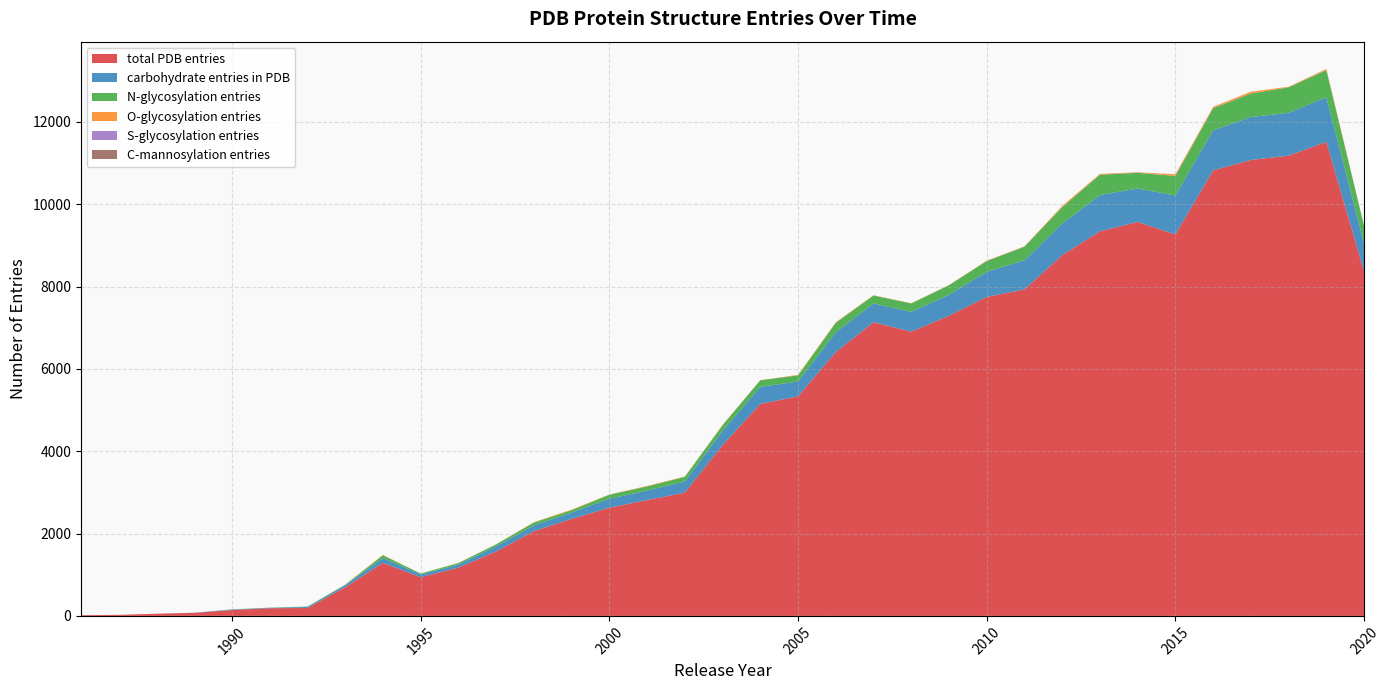

Reading right to left, what are all the values shown in this chart?

total PDB entries: 2020=8364	2019=11515	2018=11179	2017=11074	2016=10820	2015=9265	2014=9568	2013=9341	2012=8761	2011=7929	2010=7747	2009=7291	2008=6904	2007=7134	2006=6408	2005=5334	2004=5149	2003=4147	2002=2994	2001=2814	2000=2627	1999=2356	1998=2057	1997=1565	1996=1172	1995=941	1994=1289	1993=696	1992=192	1991=187	1990=142	1989=74	1988=53	1987=25	1986=18
carbohydrate entries in PDB: 2020=686	2019=1085	2018=1040	2017=1042	2016=974	2015=946	2014=813	2013=881	2012=766	2011=710	2010=611	2009=510	2008=482	2007=454	2006=482	2005=358	2004=416	2003=346	2002=271	2001=230	2000=218	1999=154	1998=142	1997=127	1996=75	1995=65	1994=118	1993=49	1992=25	1991=10	1990=13	1989=4	1988=0	1987=0	1986=0
N-glycosylation entries: 2020=415	2019=654	2018=619	2017=573	2016=536	2015=475	2014=381	2013=494	2012=398	2011=328	2010=262	2009=230	2008=203	2007=194	2006=228	2005=150	2004=158	2003=137	2002=112	2001=101	2000=99	1999=58	1998=69	1997=45	1996=36	1995=23	1994=66	1993=12	1992=10	1991=4	1990=4	1989=0	1988=0	1987=0	1986=0
O-glycosylation entries: 2020=11	2019=23	2018=14	2017=42	2016=30	2015=40	2014=9	2013=20	2012=30	2011=9	2010=8	2009=6	2008=6	2007=7	2006=15	2005=12	2004=3	2003=8	2002=8	2001=12	2000=5	1999=14	1998=9	1997=4	1996=4	1995=1	1994=9	1993=3	1992=0	1991=0	1990=0	1989=0	1988=0	1987=0	1986=0
S-glycosylation entries: 2020=0	2019=1	2018=0	2017=0	2016=0	2015=2	2014=2	2013=0	2012=0	2011=1	2010=0	2009=0	2008=0	2007=0	2006=0	2005=0	2004=0	2003=2	2002=0	2001=0	2000=0	1999=0	1998=0	1997=0	1996=0	1995=0	1994=0	1993=0	1992=0	1991=0	1990=0	1989=0	1988=0	1987=0	1986=0
C-mannosylation entries: 2020=2	2019=5	2018=0	2017=1	2016=4	2015=0	2014=2	2013=0	2012=2	2011=0	2010=0	2009=0	2008=0	2007=0	2006=0	2005=0	2004=0	2003=0	2002=0	2001=0	2000=0	1999=0	1998=0	1997=0	1996=0	1995=0	1994=0	1993=0	1992=0	1991=0	1990=0	1989=0	1988=0	1987=0	1986=0